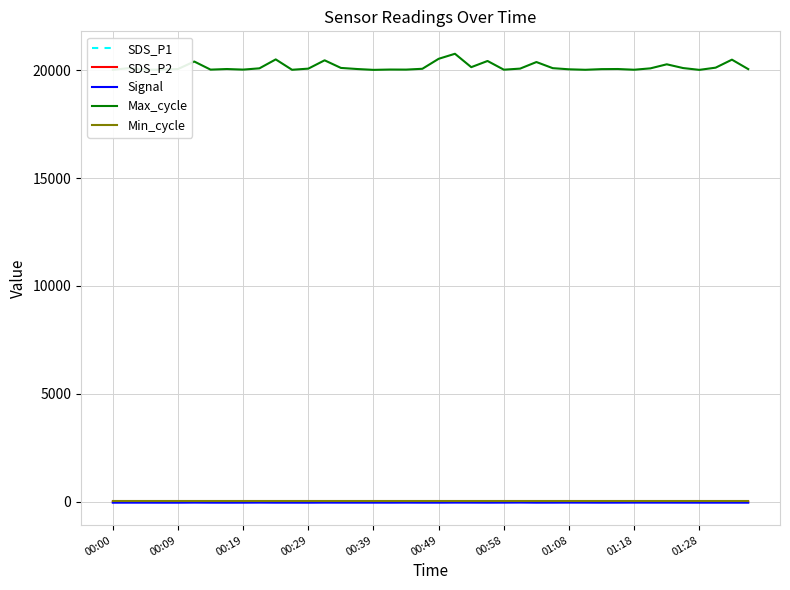

True or false: SDS_P2 and Max_cycle intersect in this chart.

False